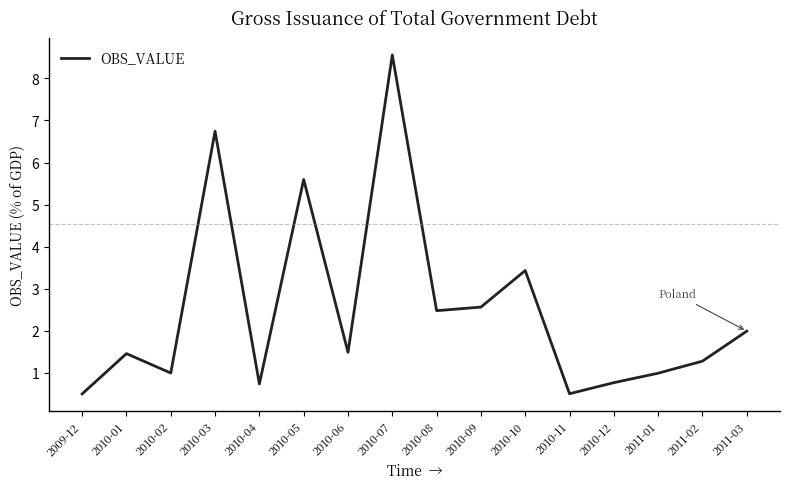

Which category has the highest value across all series?

2010-07